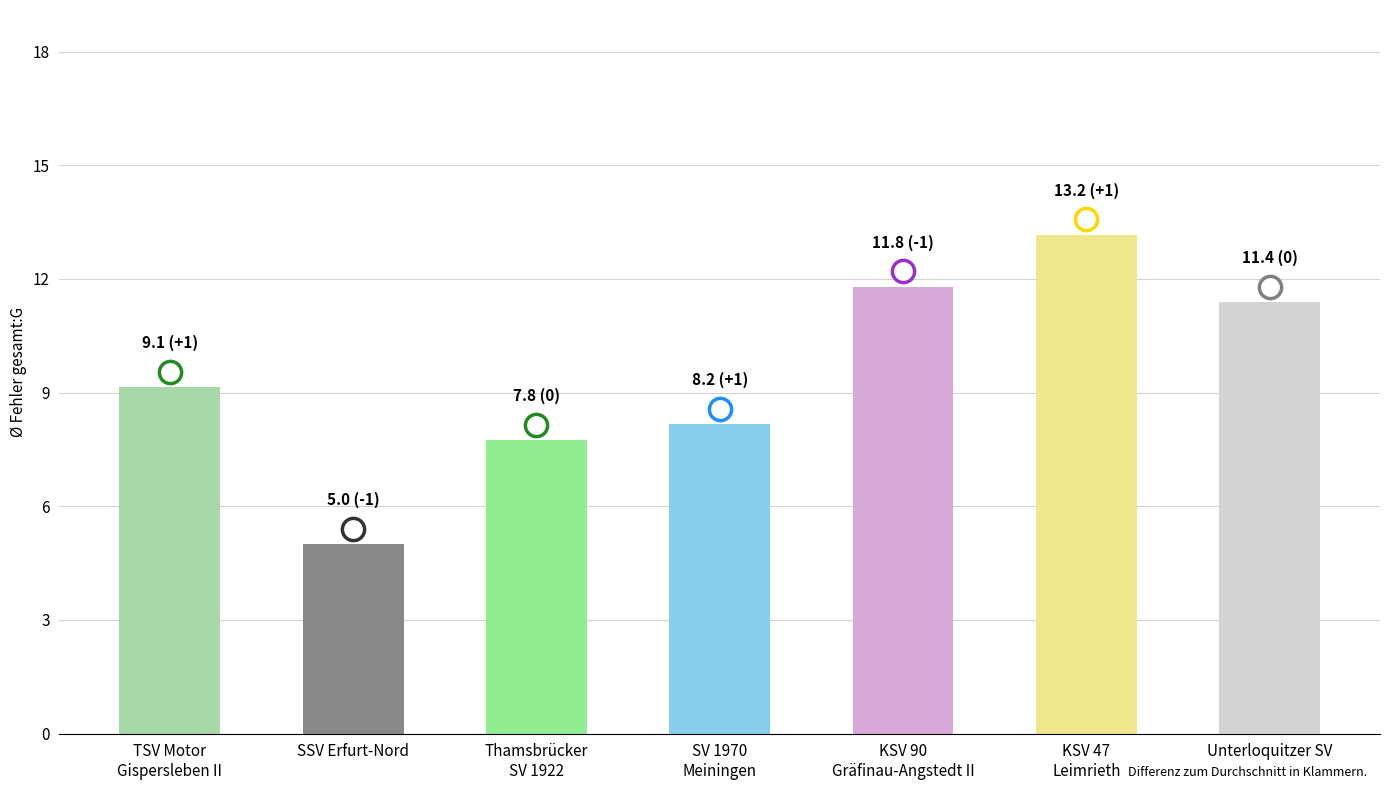

Between SSV Erfurt-Nord and KSV 47
Leimrieth, which is larger?

KSV 47
Leimrieth